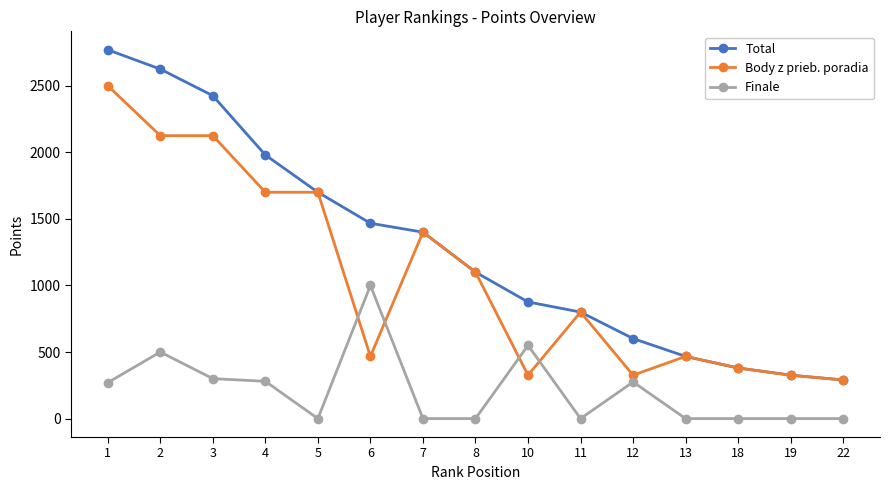

Does the chart display data point markers on the line(s)?

Yes